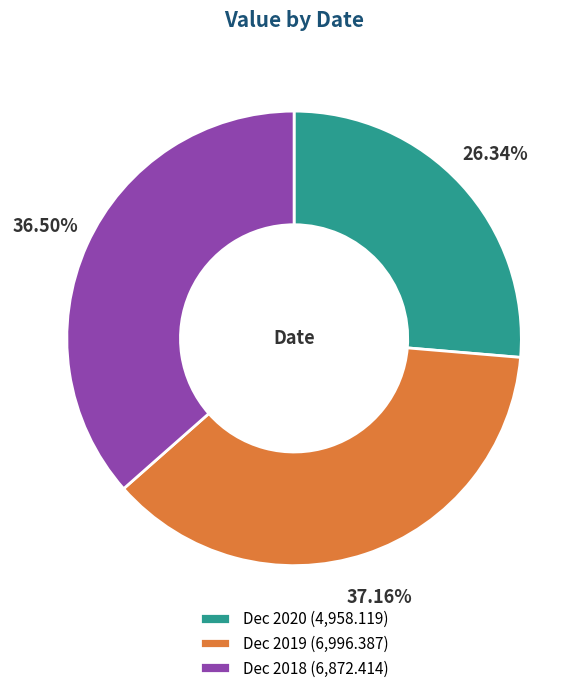

Rank the categories by value from lowest to highest.

Dec 2020, Dec 2018, Dec 2019